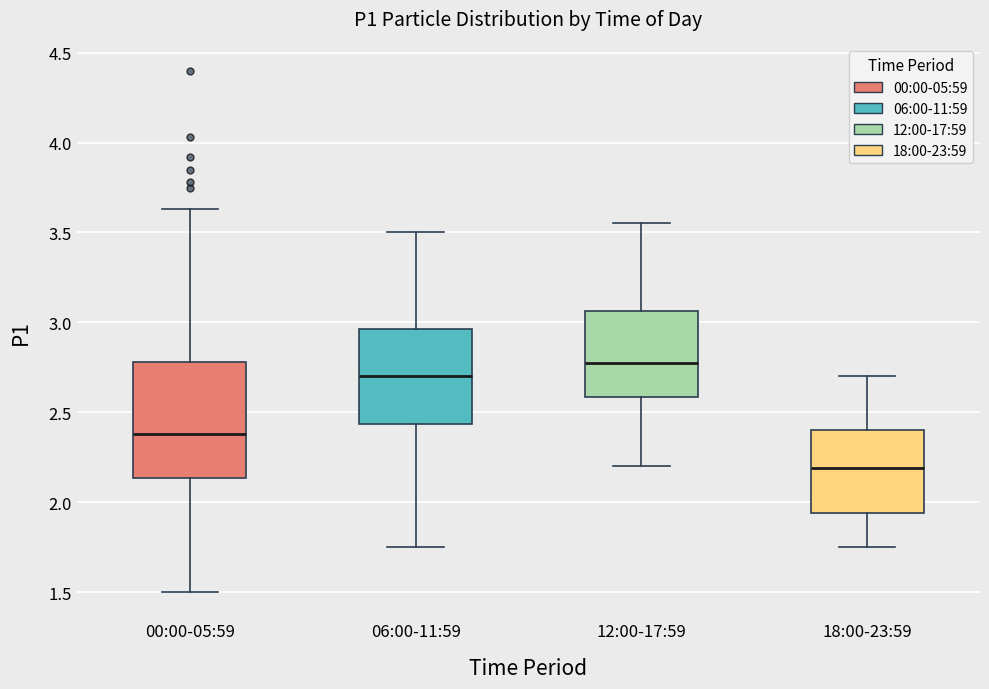

Where is the lower edge of the box for 12:00-17:59 on the y-axis? The values are not printed on the chart, so give them approximately, as read against the axis.

2.60